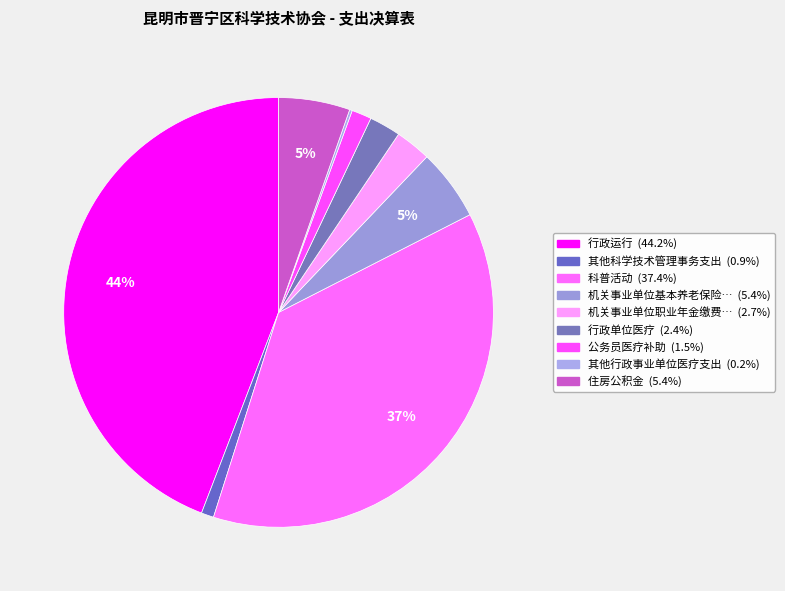

Which category has the smallest portion of the pie?

其他行政事业单位医疗支出